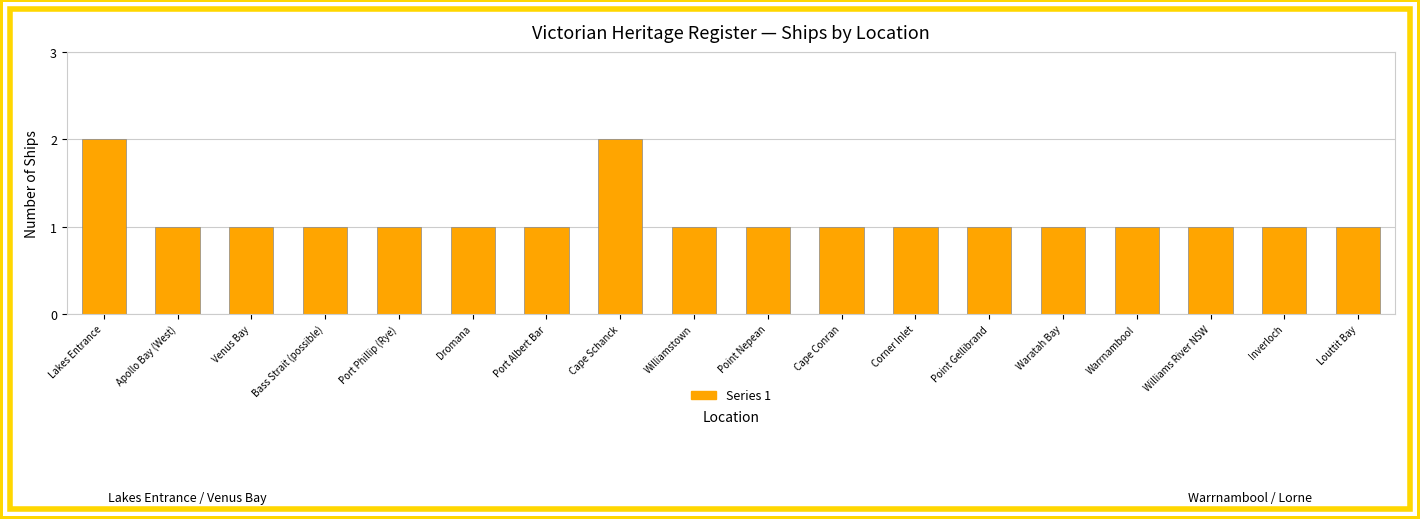

What is the label of the 8th bar from the left?

Cape Schanck